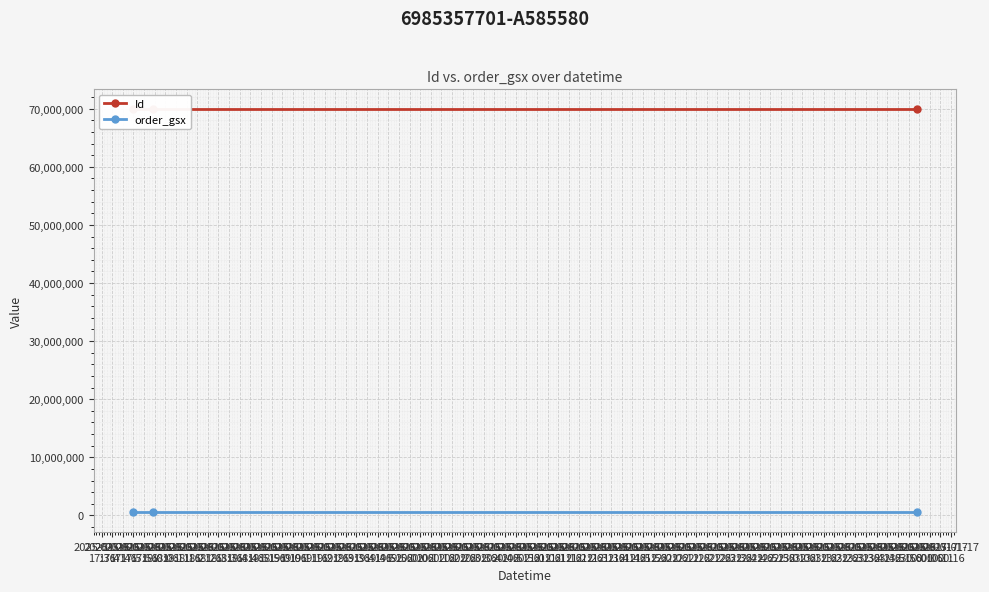

What is the difference between the Id values at 2025-01-16
17:36 and 2025-01-16
17:46?

2